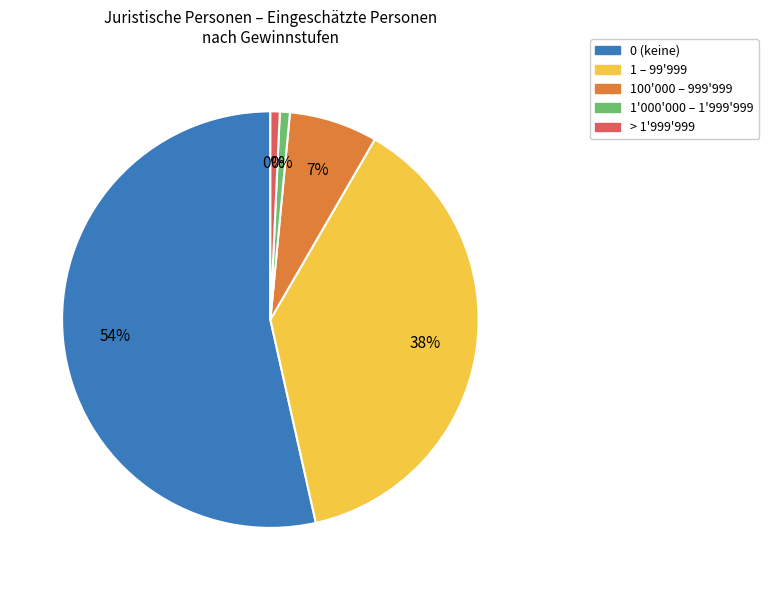

True or false: 500000-999999 accounts for 8% of the total.

False